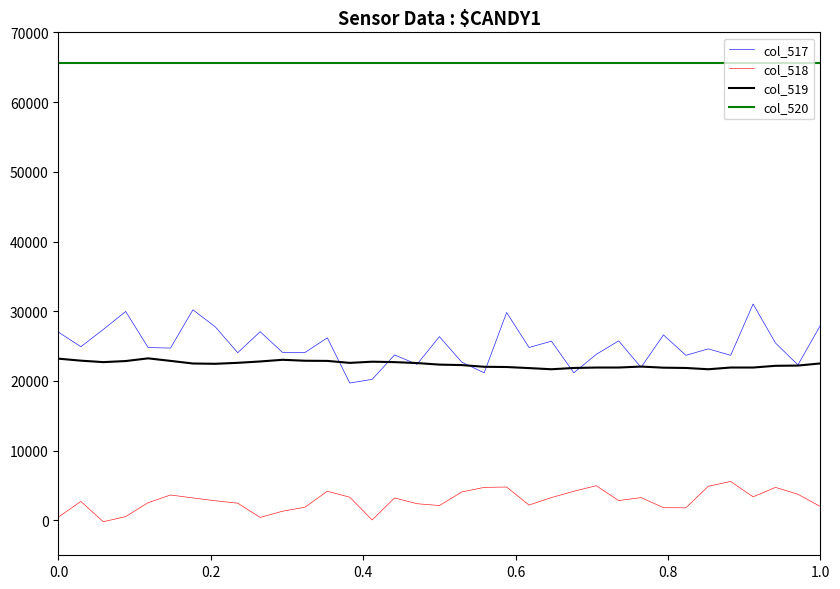

What is the lowest value of the col_517 series?

19701.2